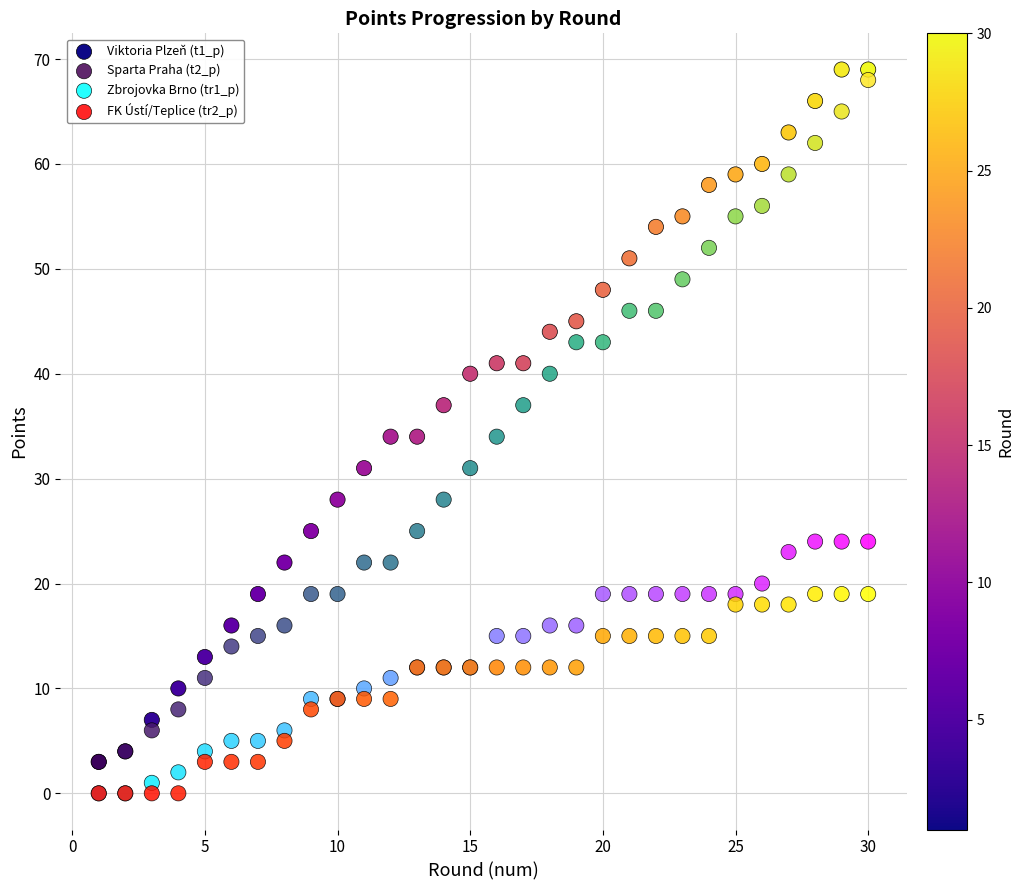

Which series has the largest Y range (max minus min)?

Viktoria Plzeň (t1_p)